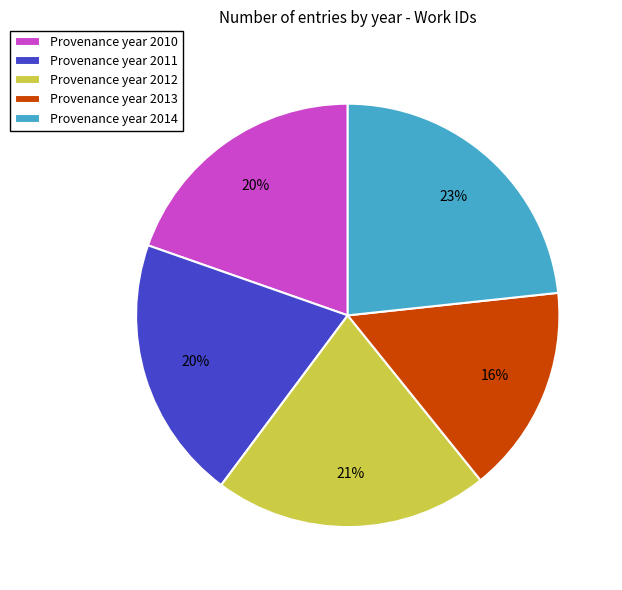

What is the ratio of the value at Provenance year 2011 to the value at Provenance year 2010?

1.0